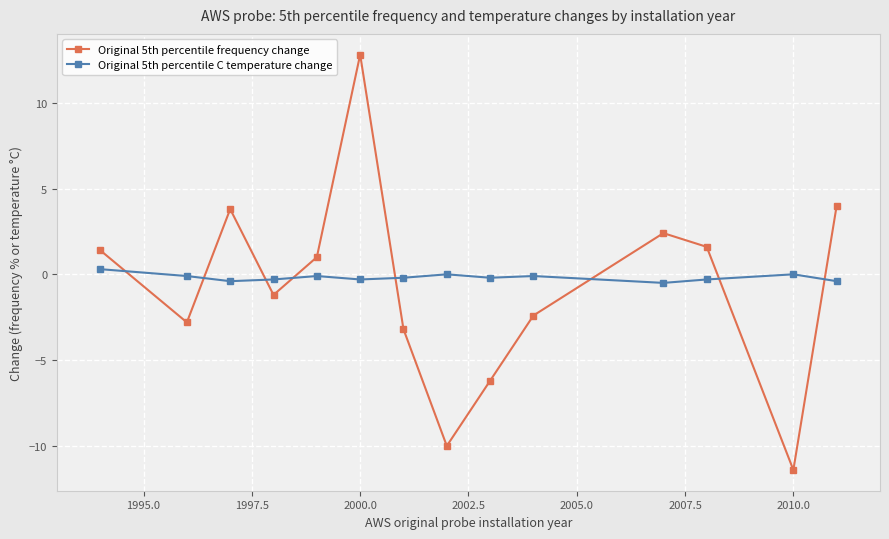

How many interior local peaks does the Original 5th percentile frequency change series have?

3